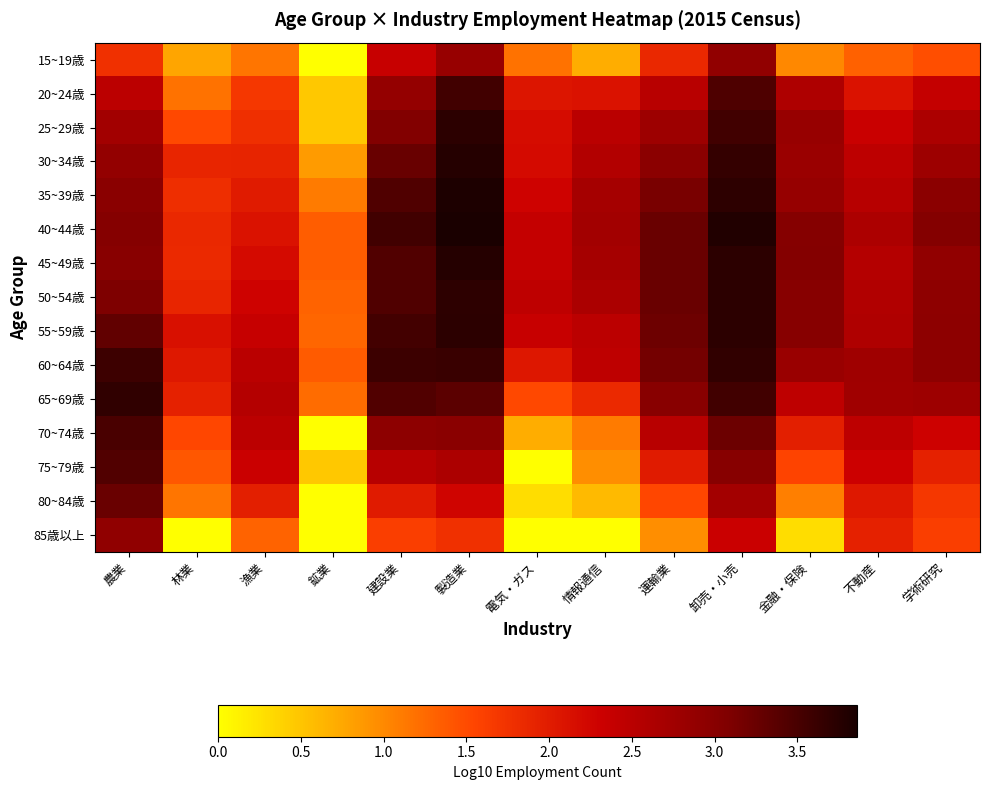

What is the total value across all series at 建設業?

45.1